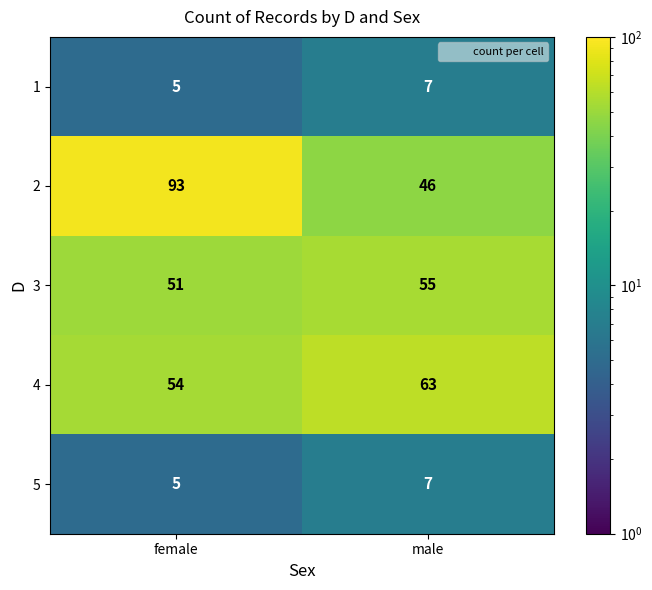

Which category has the lowest value across all series?

female